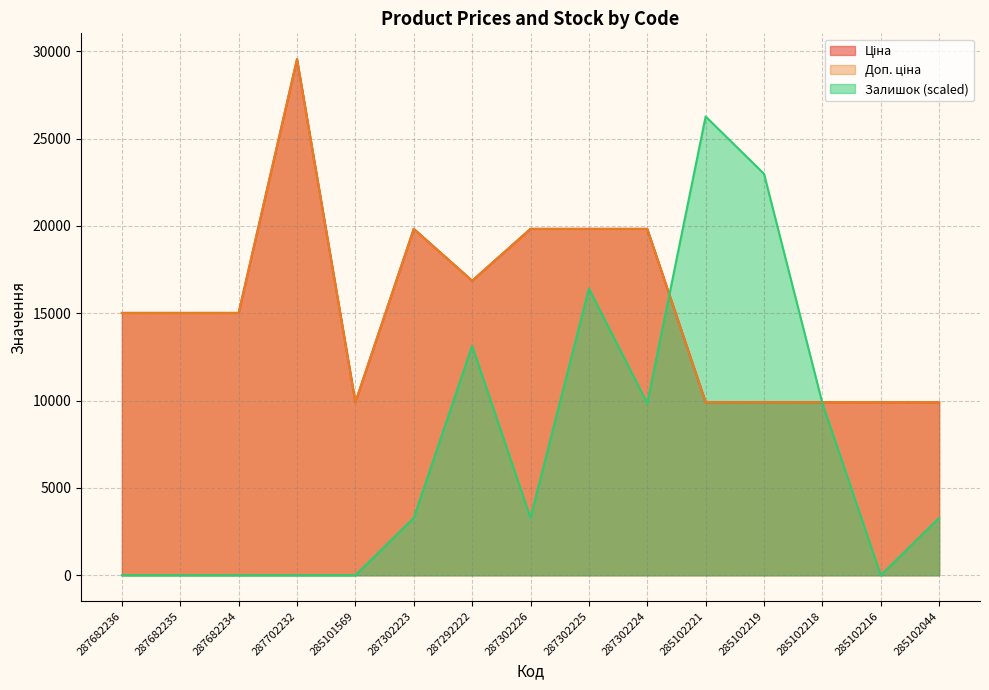

What is the approximate value of Залишок at 285102218?

9849.6